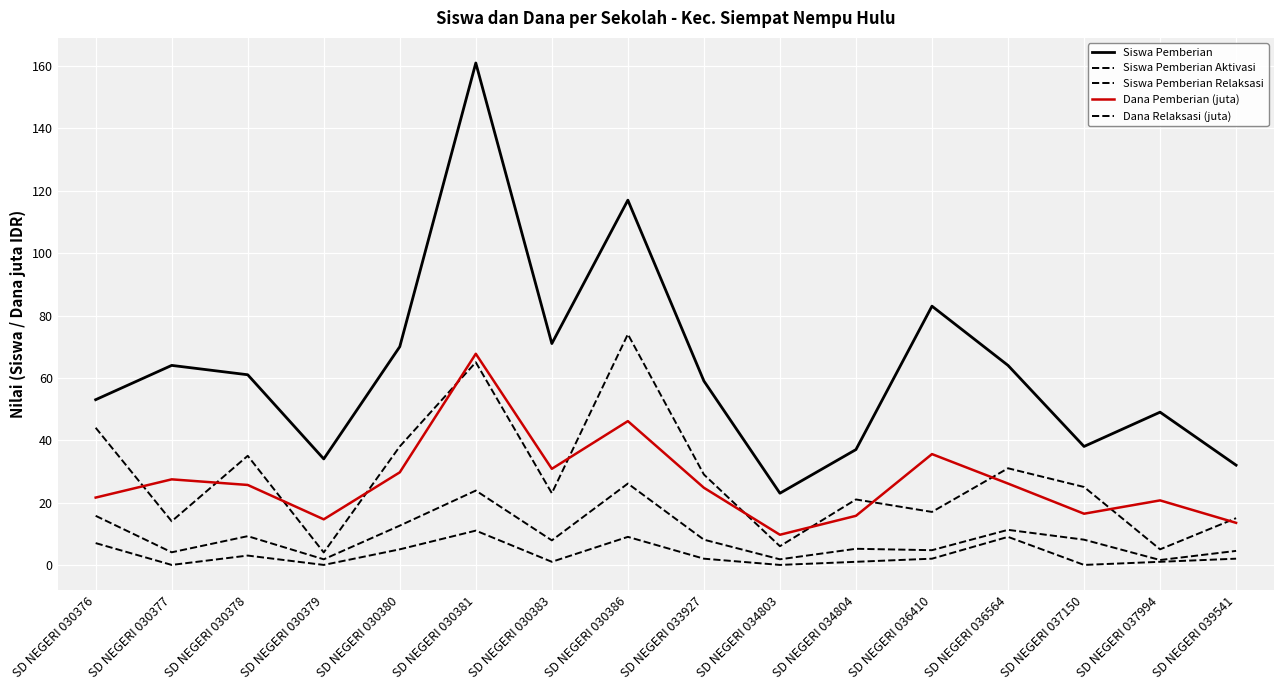

What is the difference between the highest and lowest values at SD NEGERI 030376?

46.0